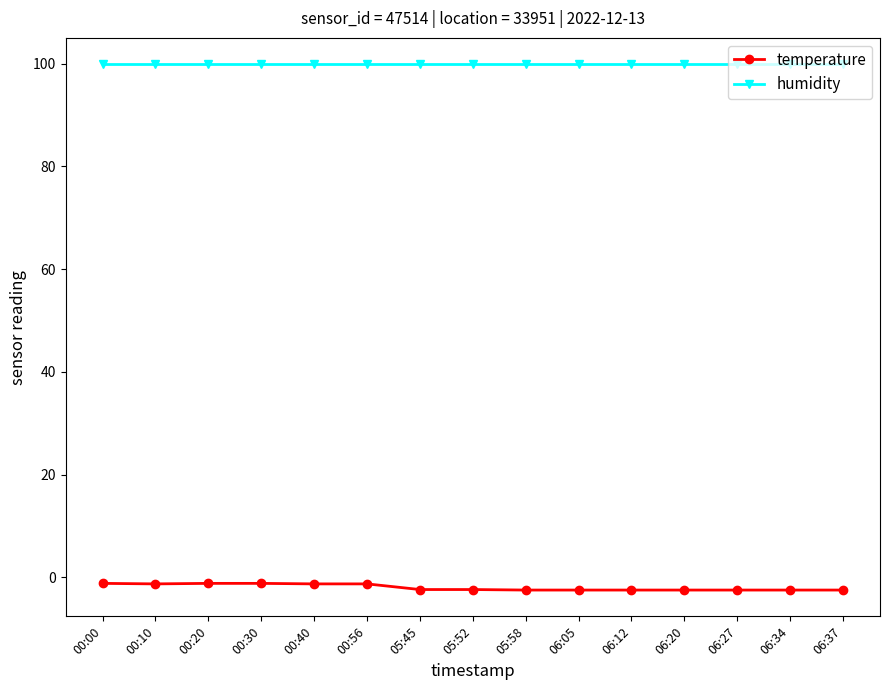

True or false: temperature and humidity intersect in this chart.

False